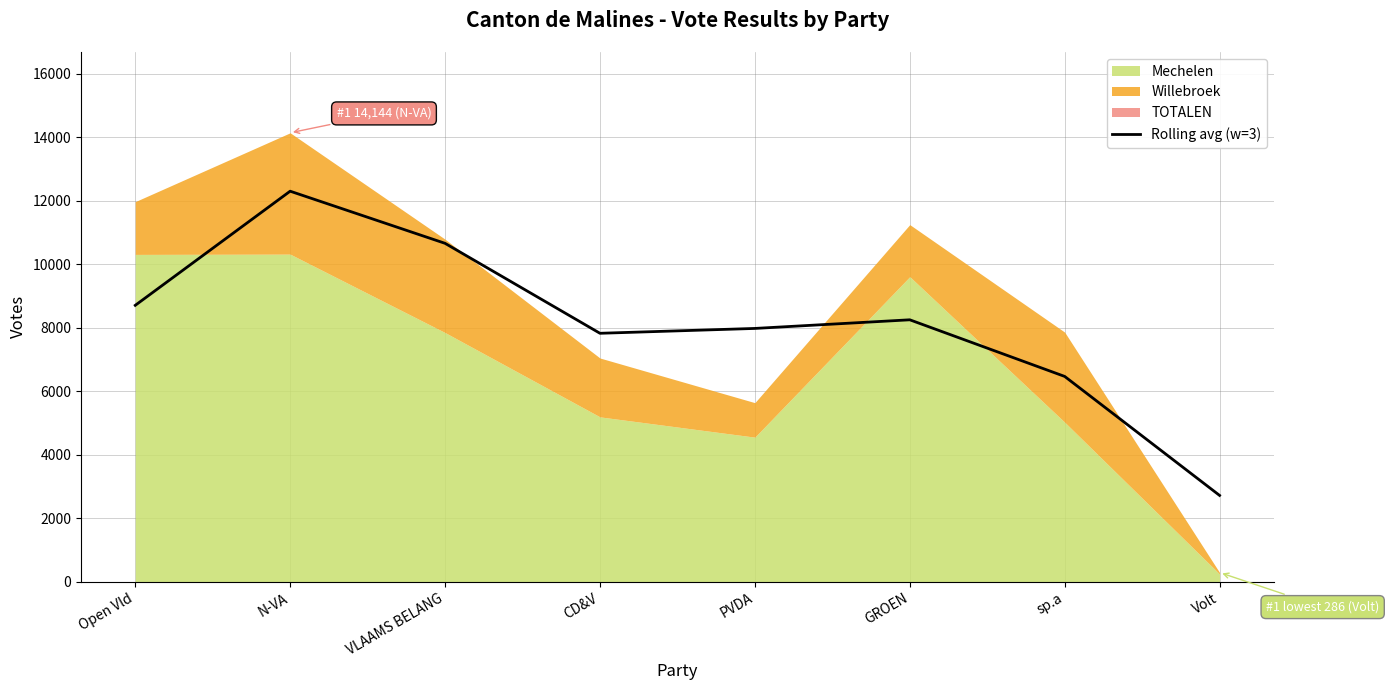

Which category has the lowest value across all series?

Volt